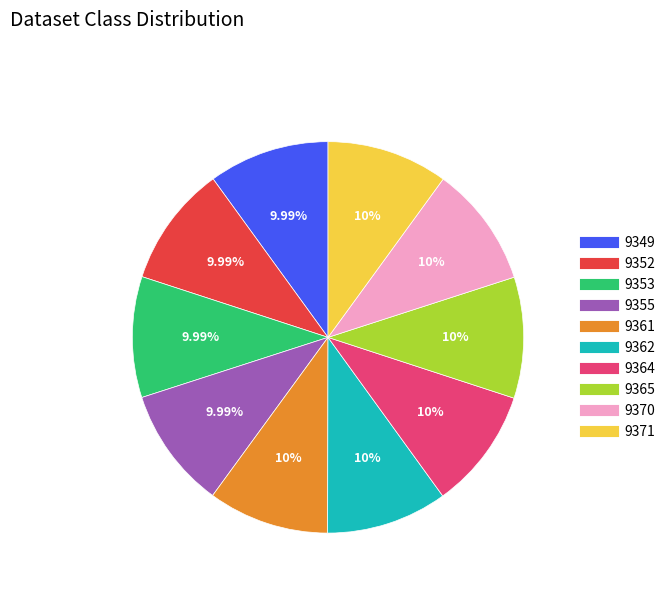

To the nearest percent, what percentage of the pie is 9349?

10%